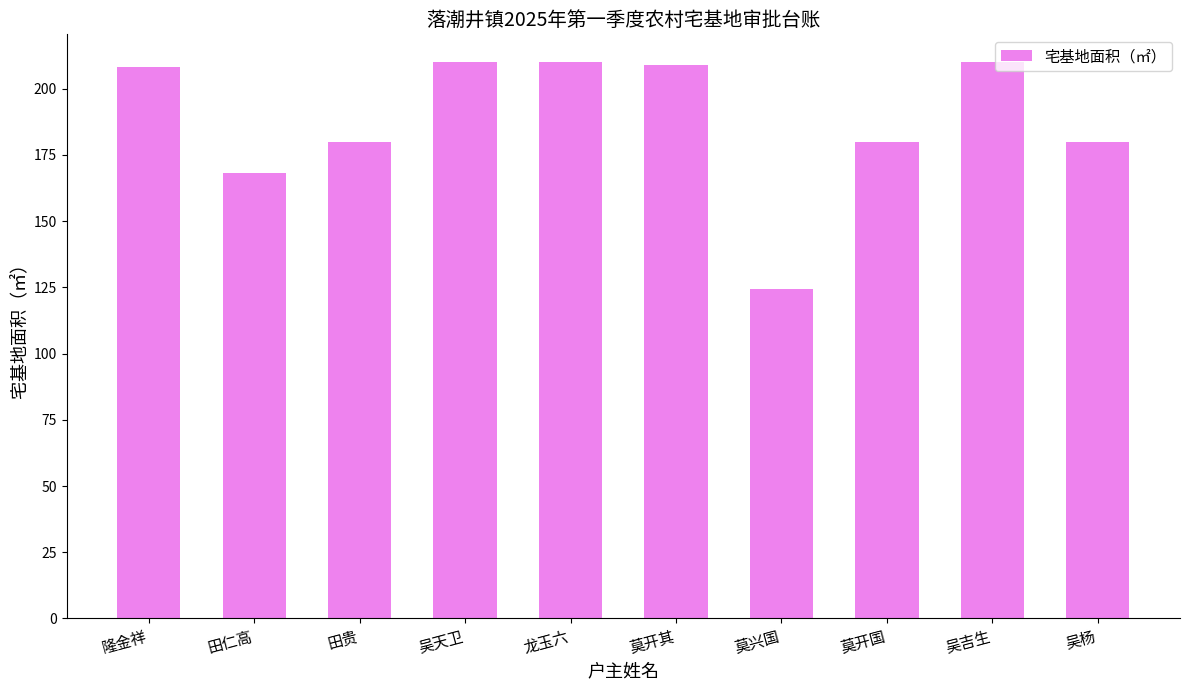

Which category has the lowest value across all series?

莫兴国